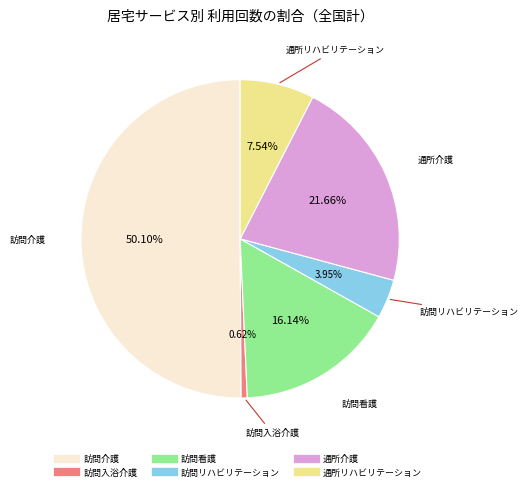

What is the total percentage of 訪問入浴介護 and 訪問リハビリテーション?

4.6%